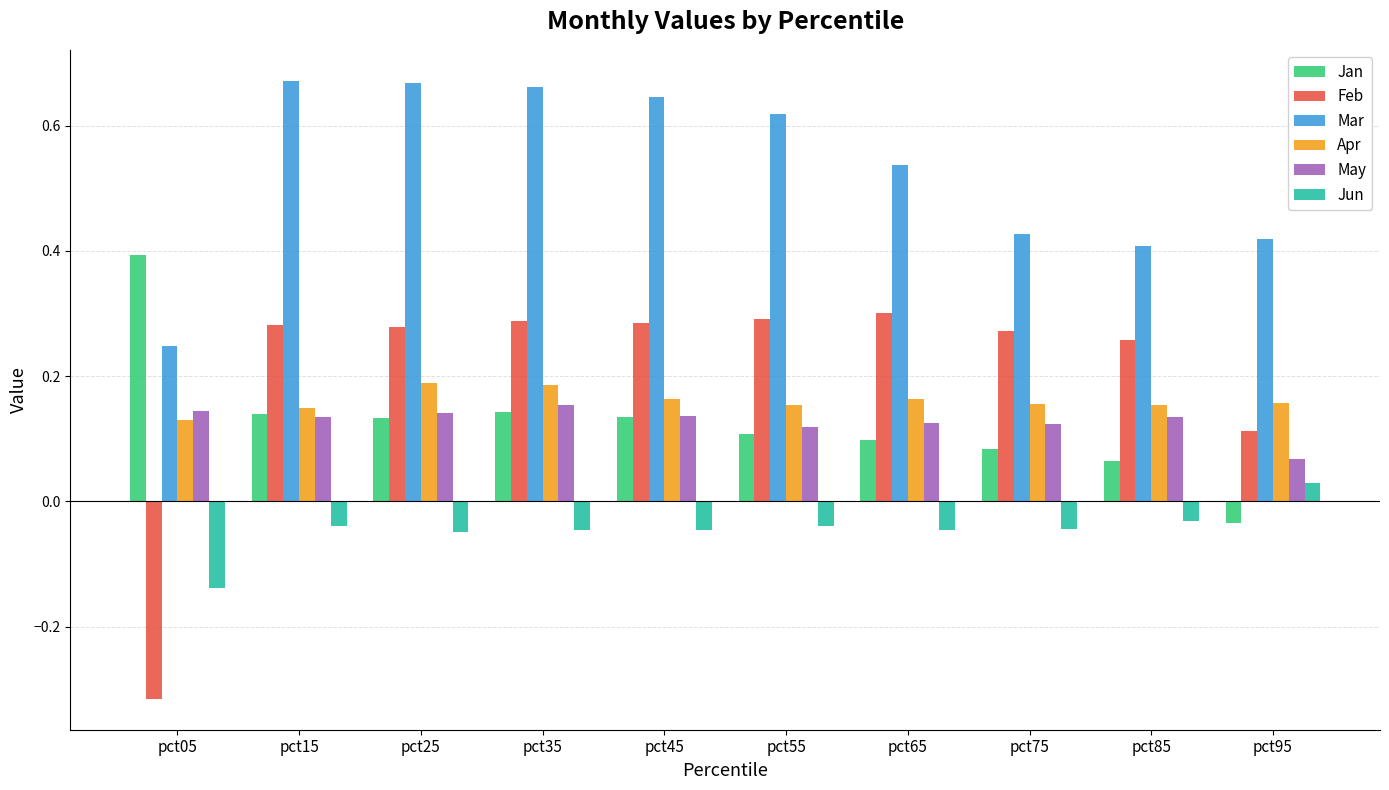

Is it true that Apr equals 0.2 at pct85?

True